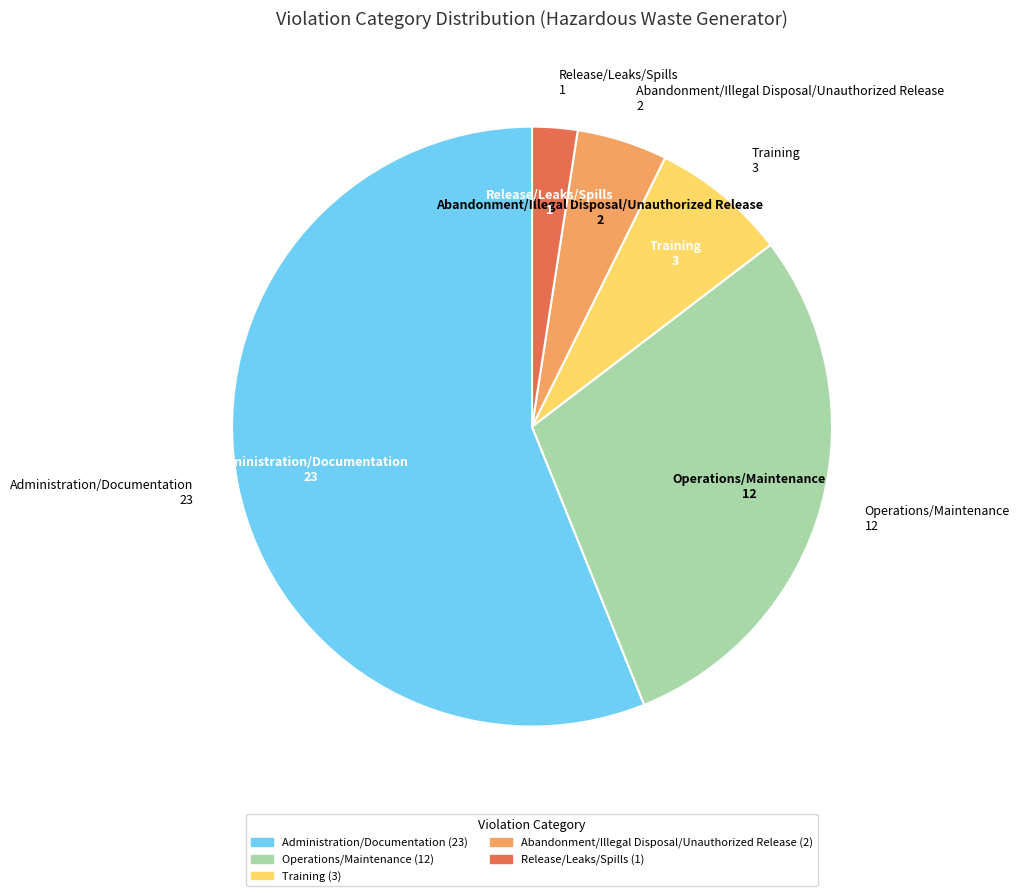

Between Administration/Documentation and Training, which is larger?

Administration/Documentation